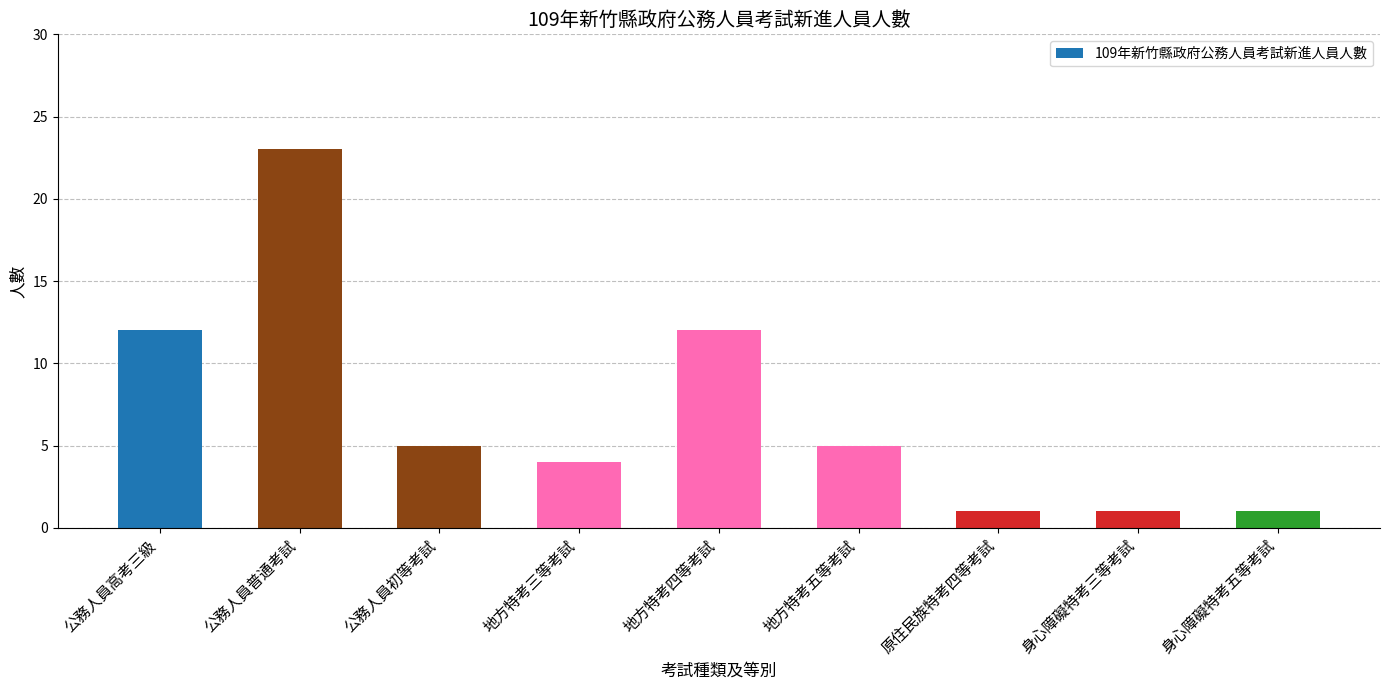

Count the values in the range 1 to 12.

8